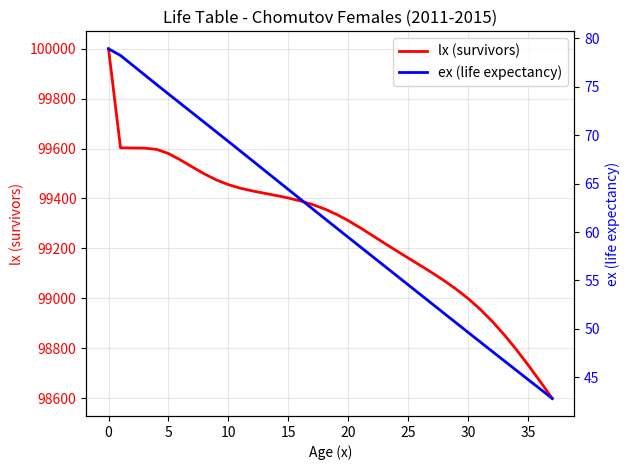

What is the sum of all ex (life expectancy) values?

2316.2